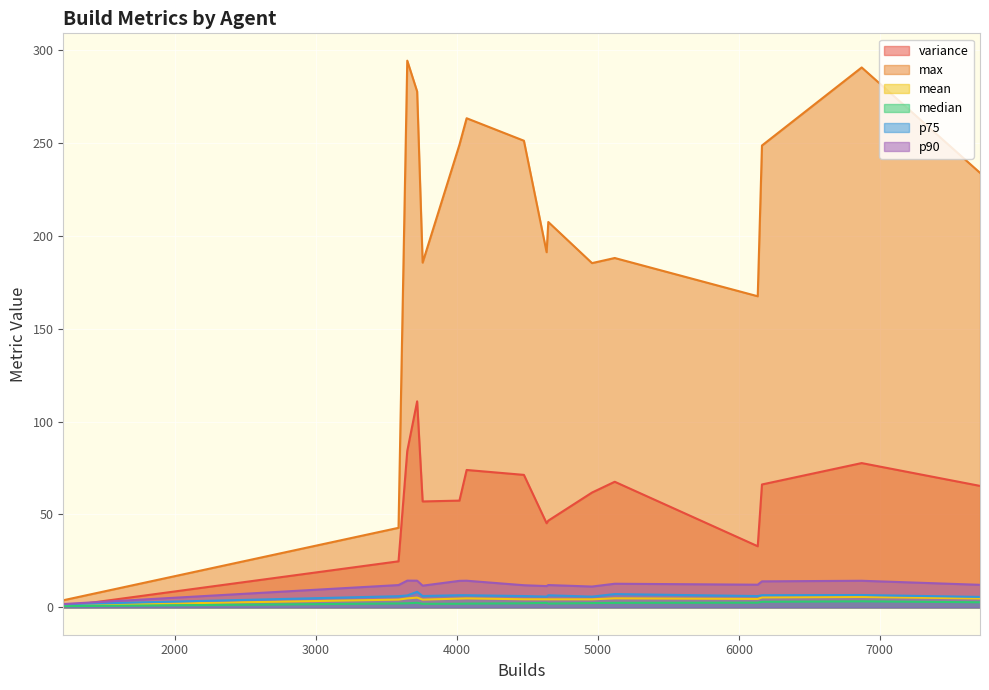

Which series changed the most between 1001 and 1006?

variance